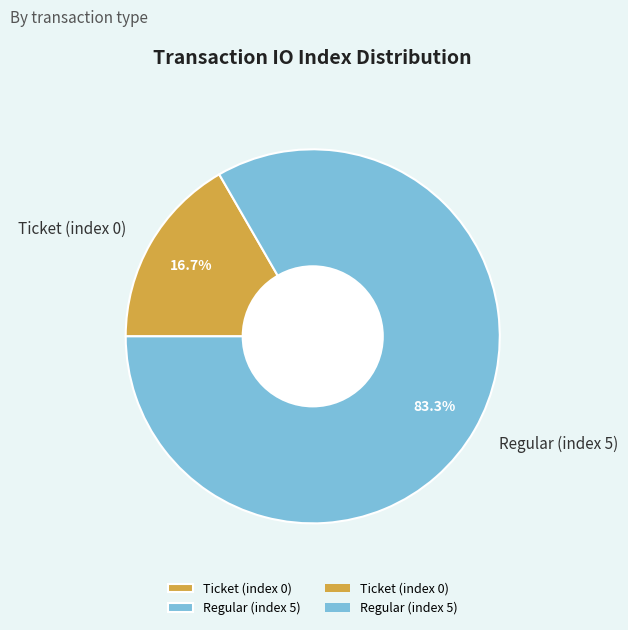

Which category accounts for the majority?

Regular (index 5)